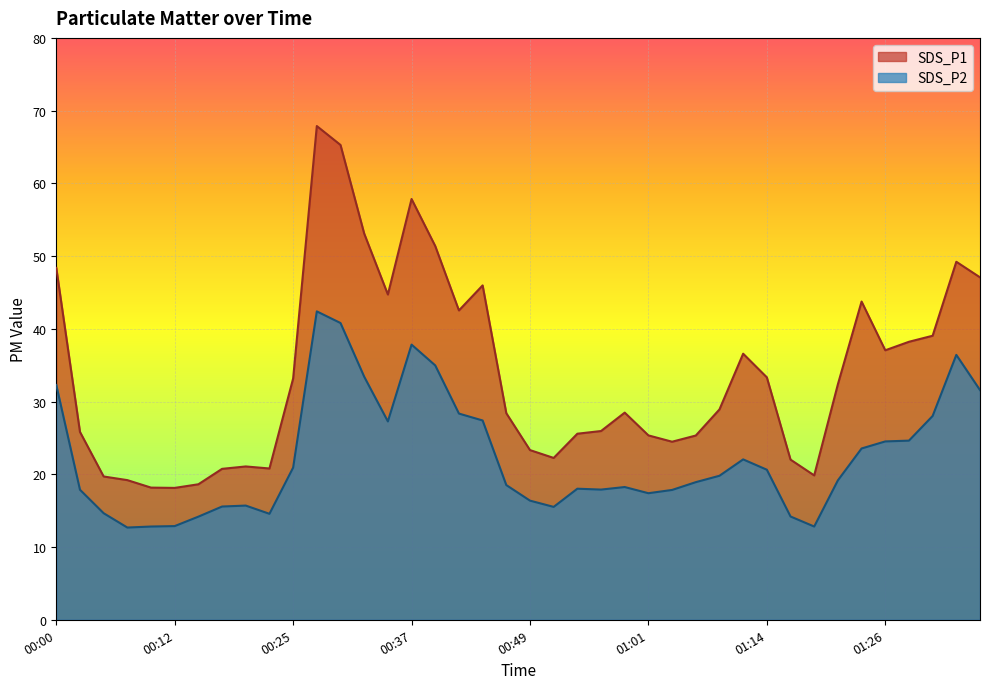

List the series in order of their peak value, highest first.

SDS_P1, SDS_P2